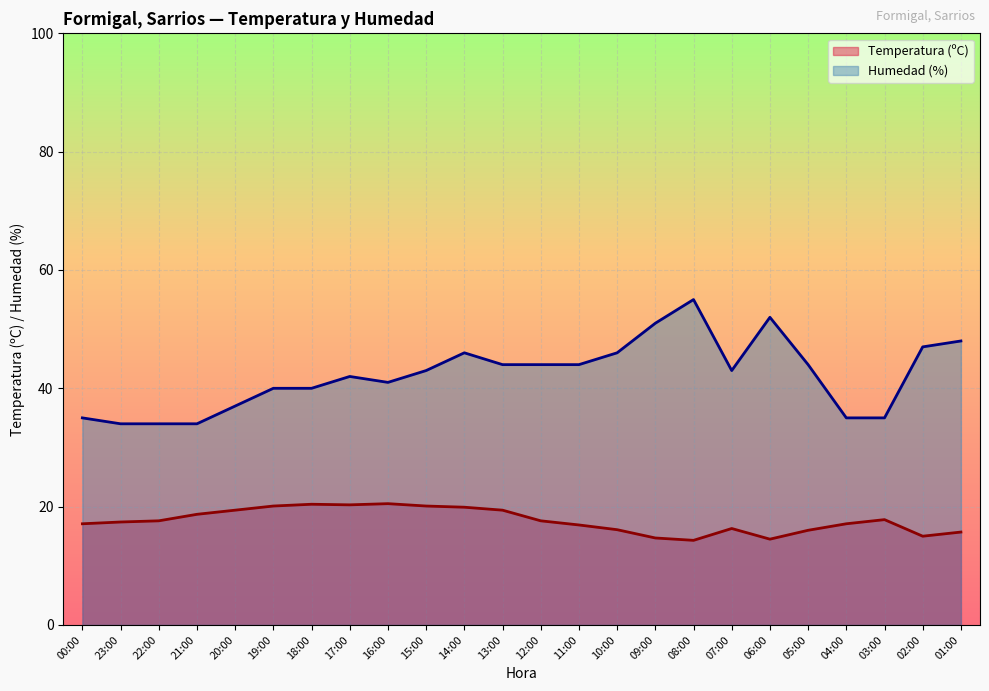

List the series in order of their peak value, lowest first.

Temperatura (ºC), Humedad (%)